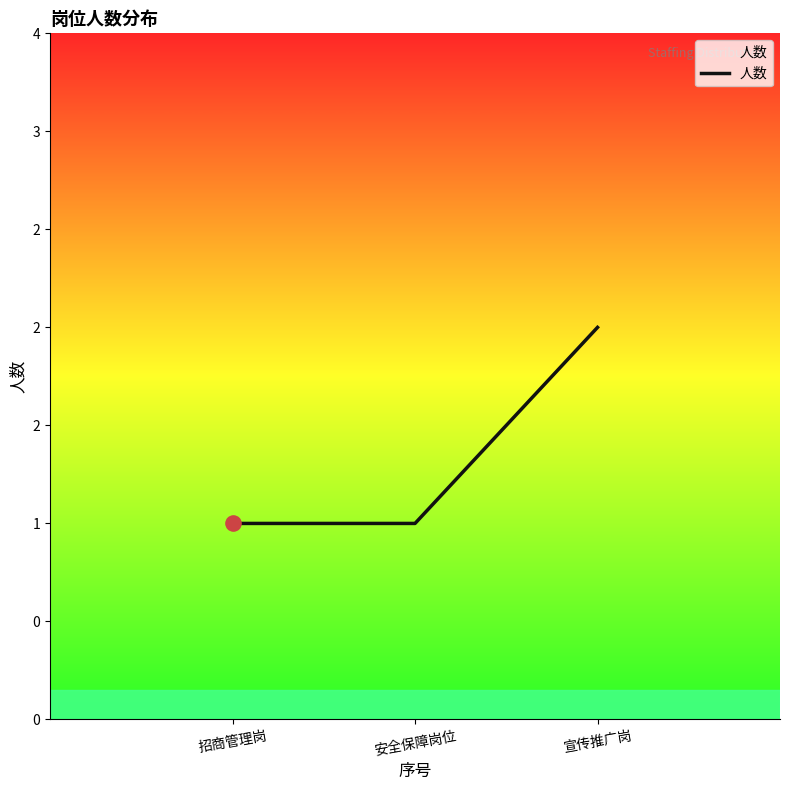

Does the chart have visible grid lines?

No